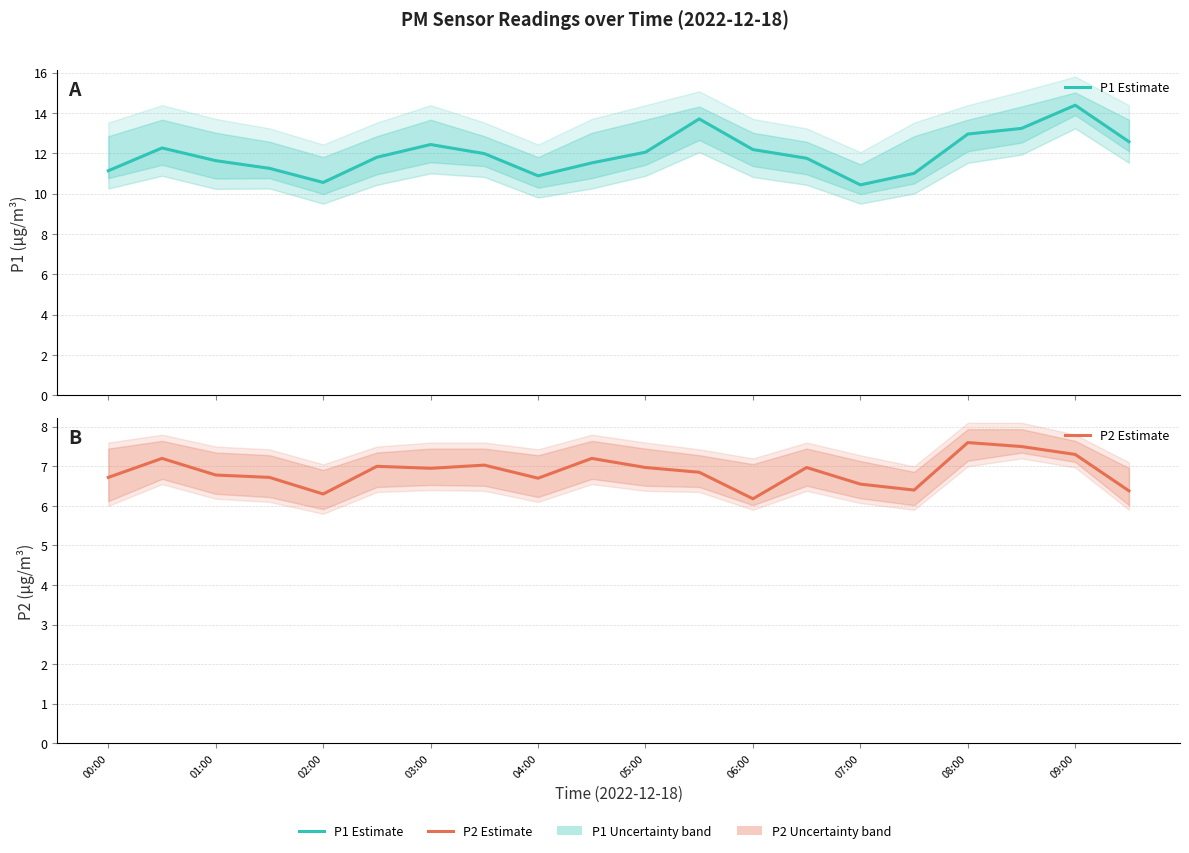

True or false: P2 Estimate has a value of 3.7 at 09:00.

False